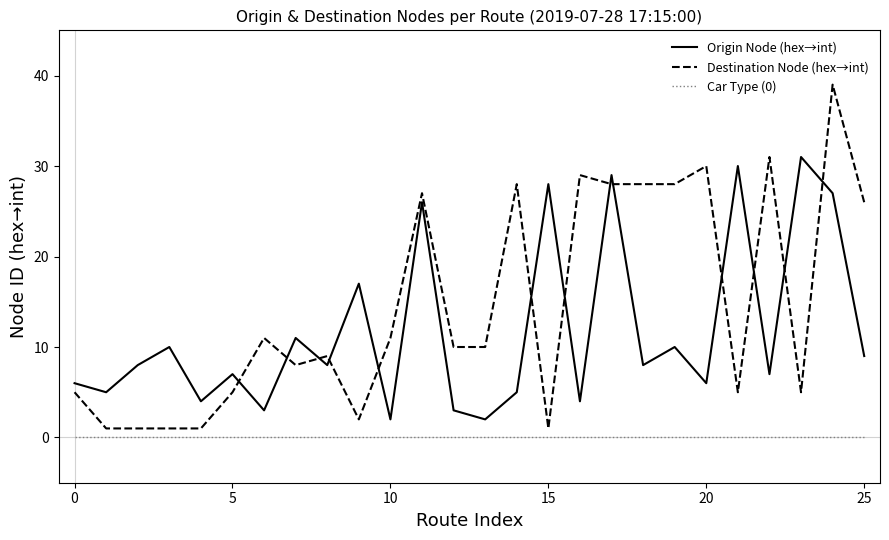

How many distinct data groups are displayed?

3